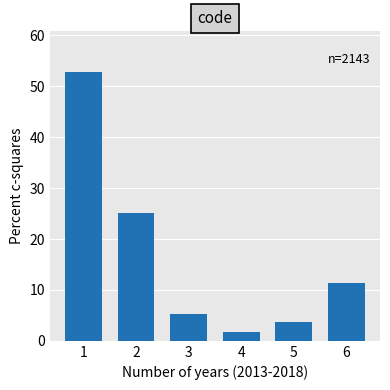

Reading left to right, transcribe all the data shown in this chart.

52.9	25.1	5.2	1.7	3.7	11.4